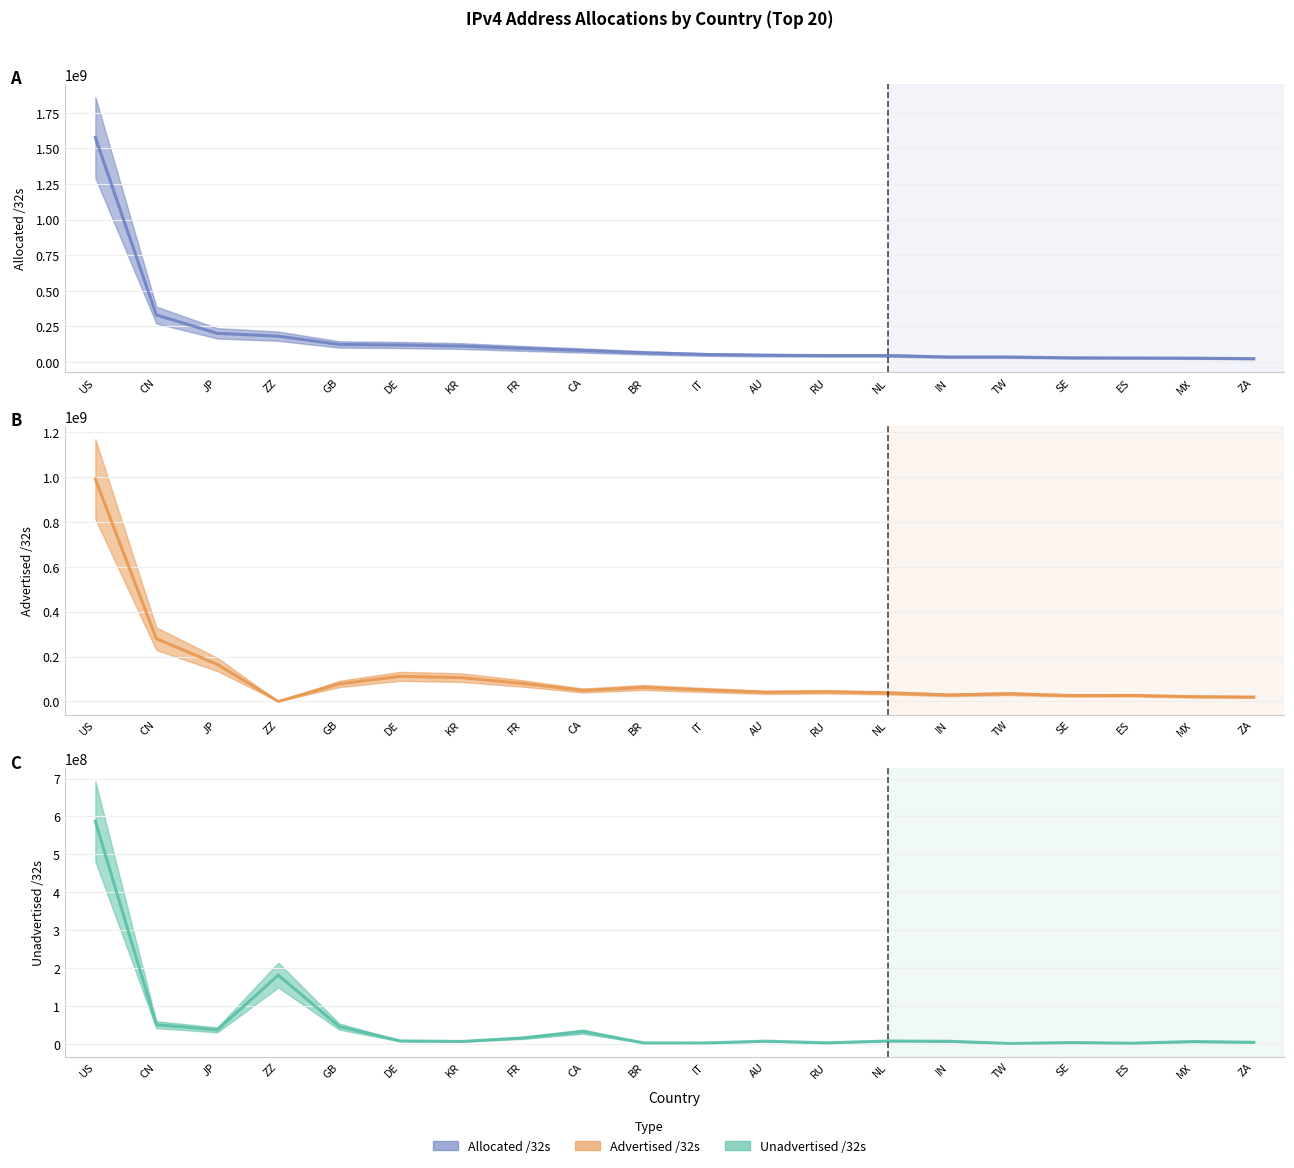

List the series in order of their overall mean, lowest first.

Unadvertised /32s, Advertised /32s, Allocated /32s